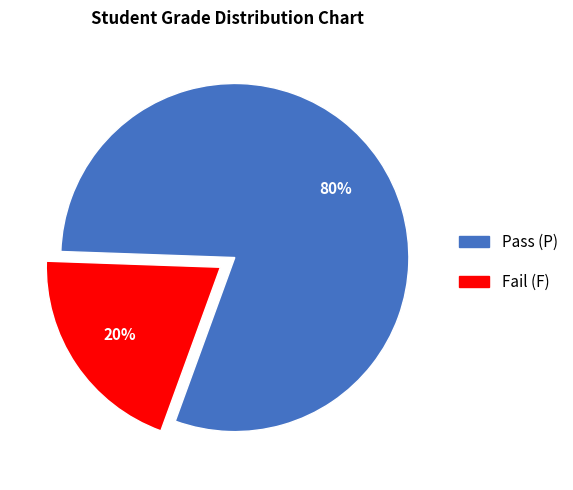

To the nearest percent, what is the difference between the largest and smallest slice percentages?

60%